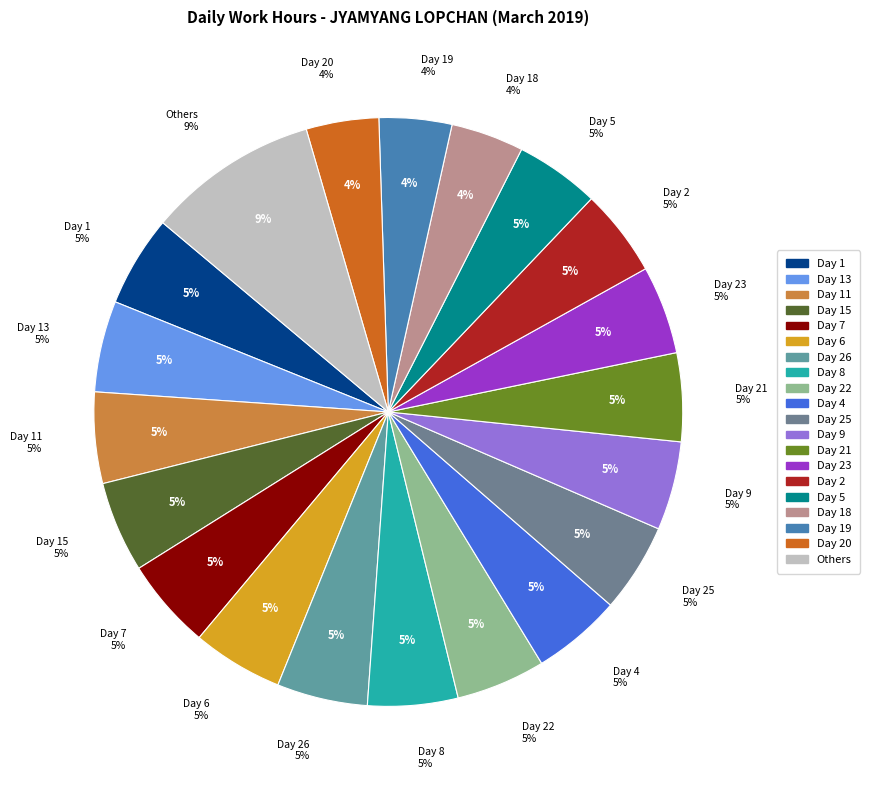

Does any single category account for the majority?

No